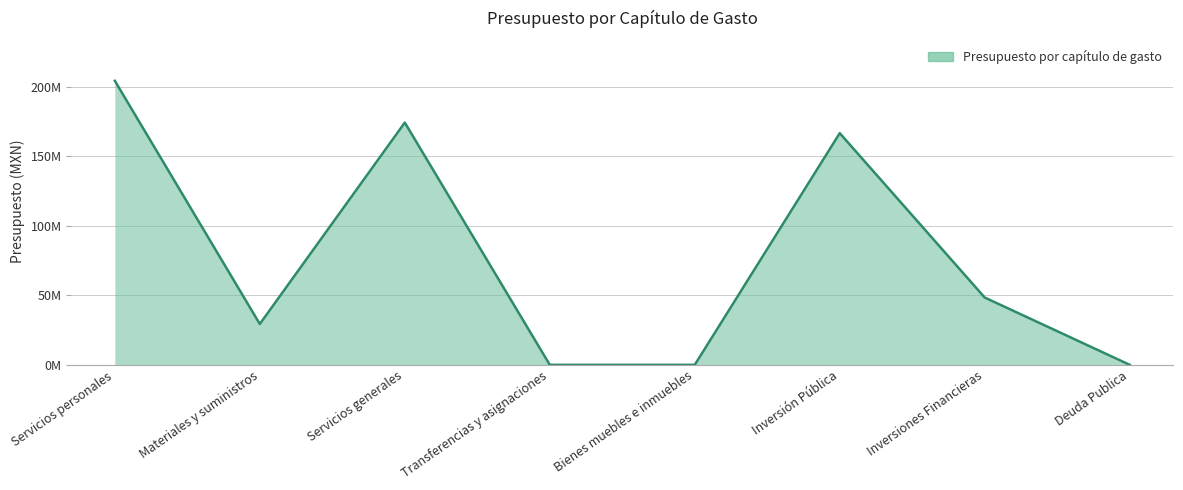

Where is the data nearest to the value 102221573?

Inversiones Financieras